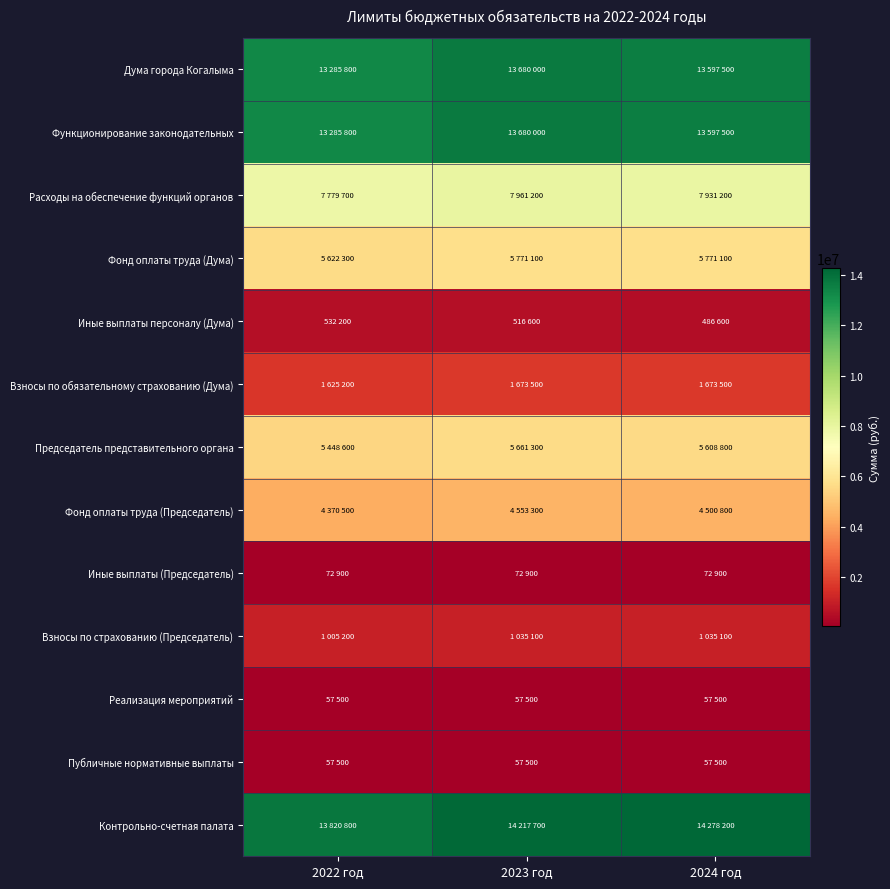

How many categories are shown in the chart?

3